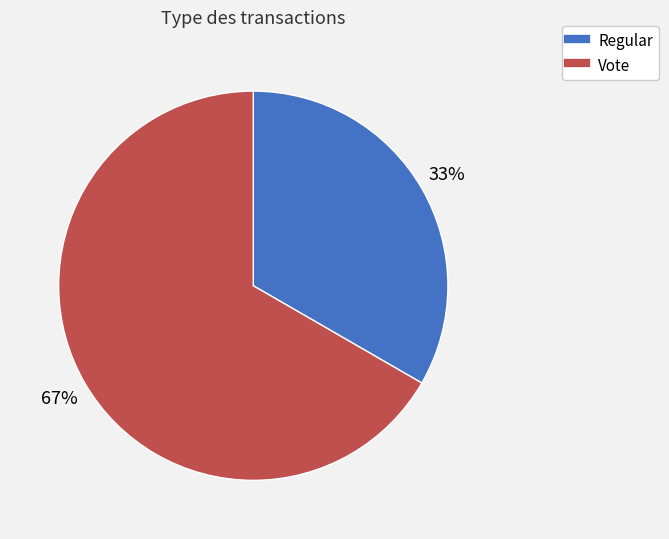

What is the largest slice in the pie chart?

Vote